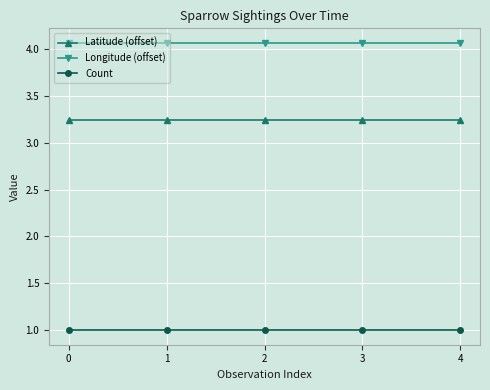

What is the minimum value shown in the chart?

1.0